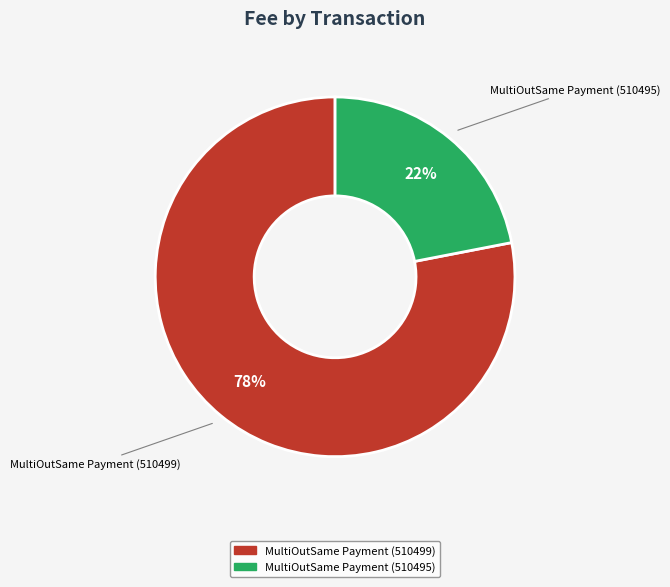

What percentage is the MultiOutSame Payment (510499) slice, to the nearest percent?

78%